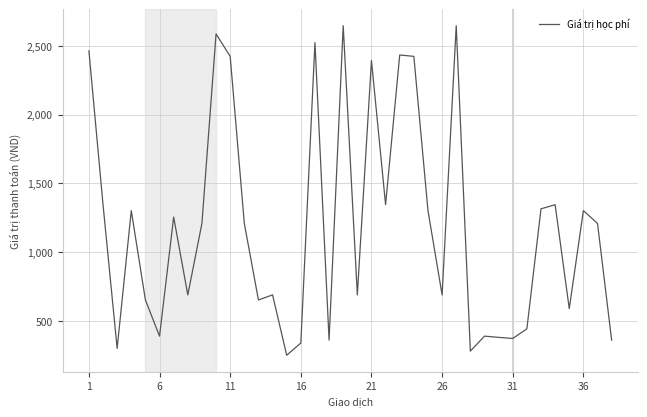

Does the chart display data point markers on the line(s)?

No